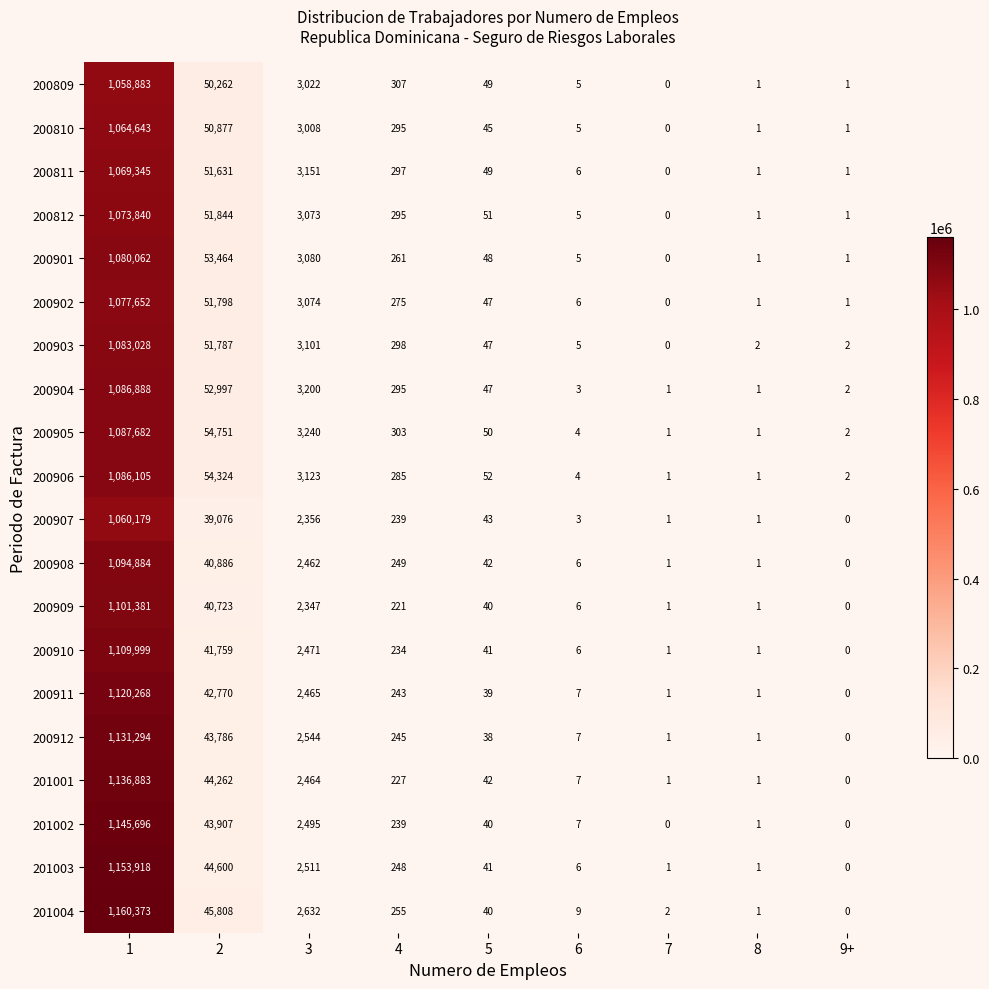

At which category is the sum across all series the highest?

1